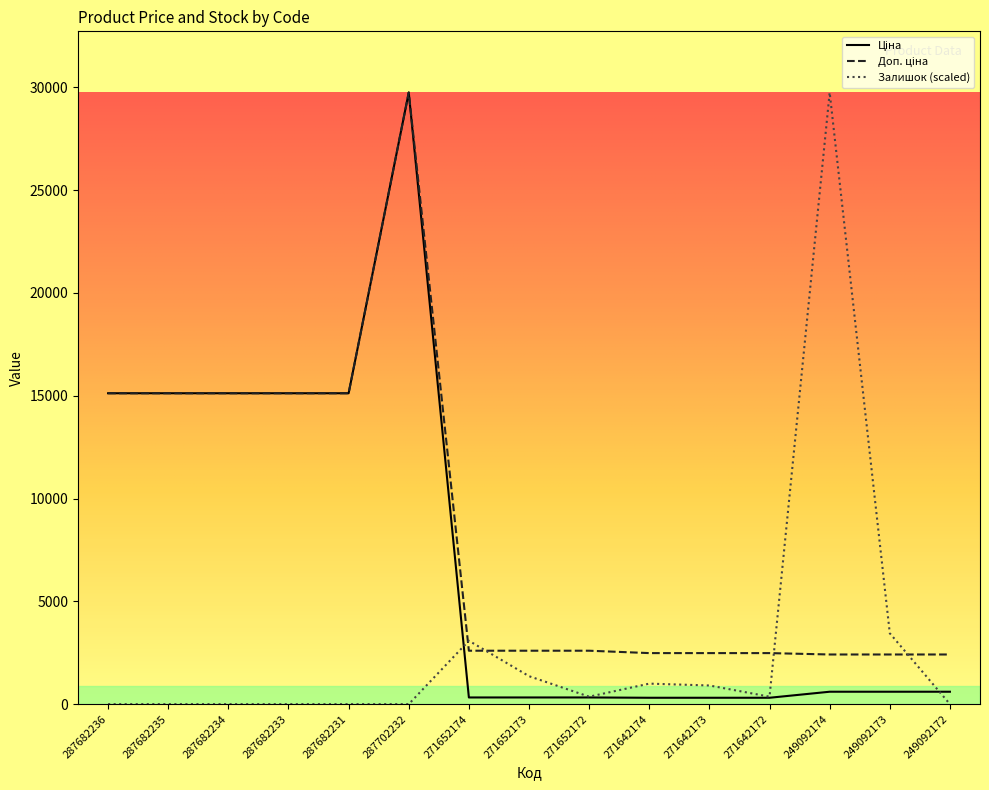

Which category has the lowest value in the Ціна series?

271642174